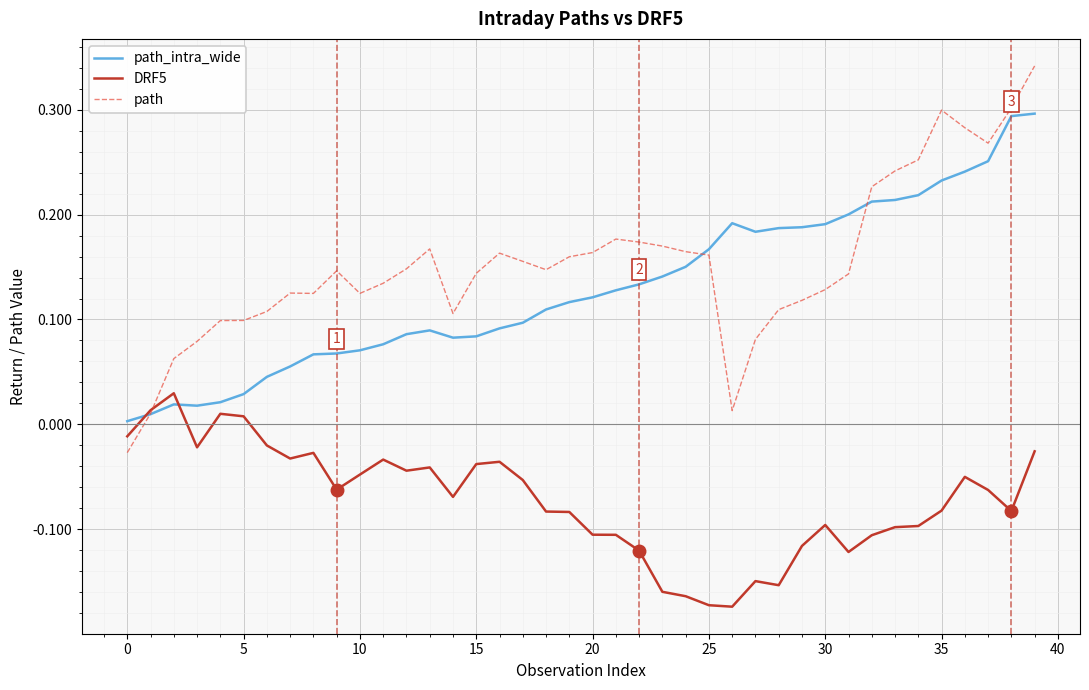

Rank the series by their maximum value, from lowest to highest.

DRF5, path_intra_wide, path